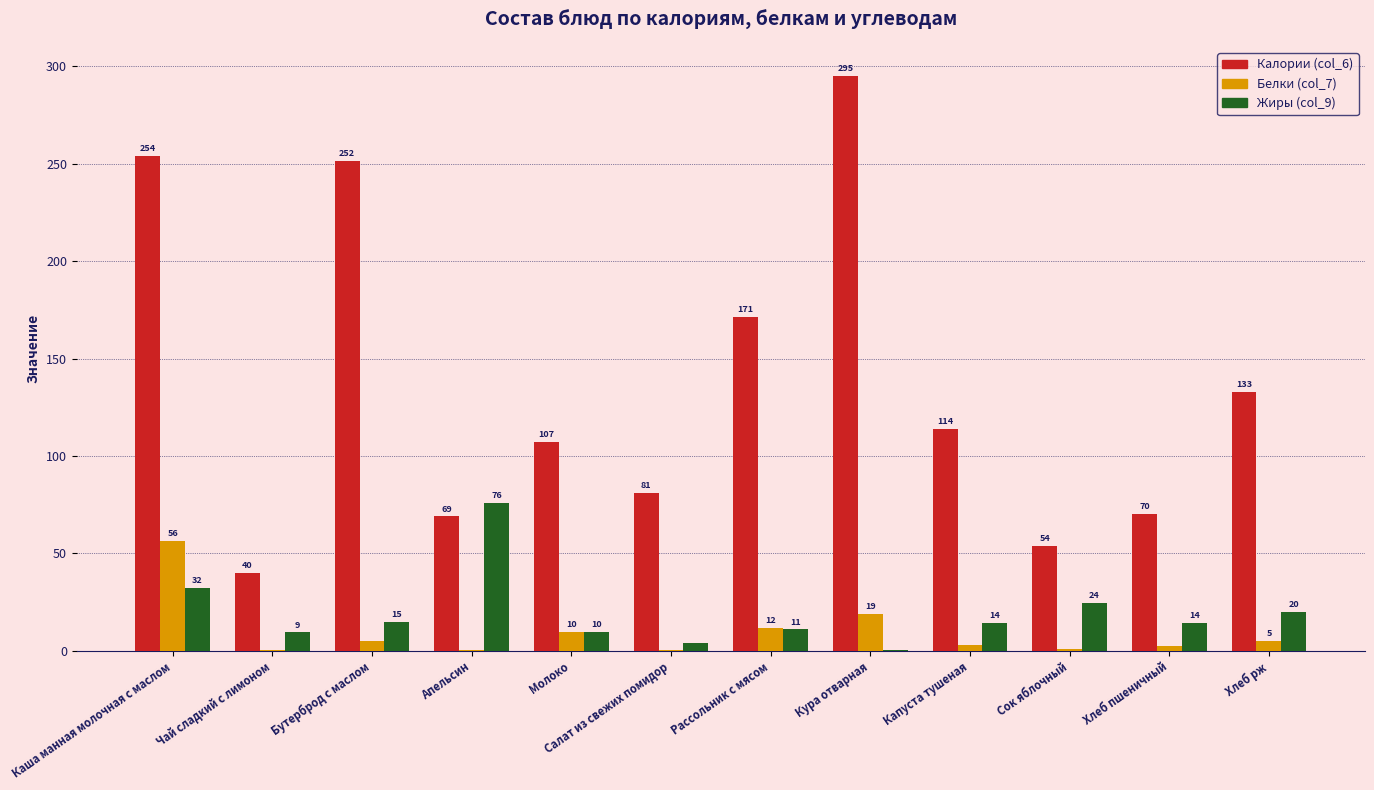

Where is Белки (col_7) nearest to the value 28?

Кура отварная